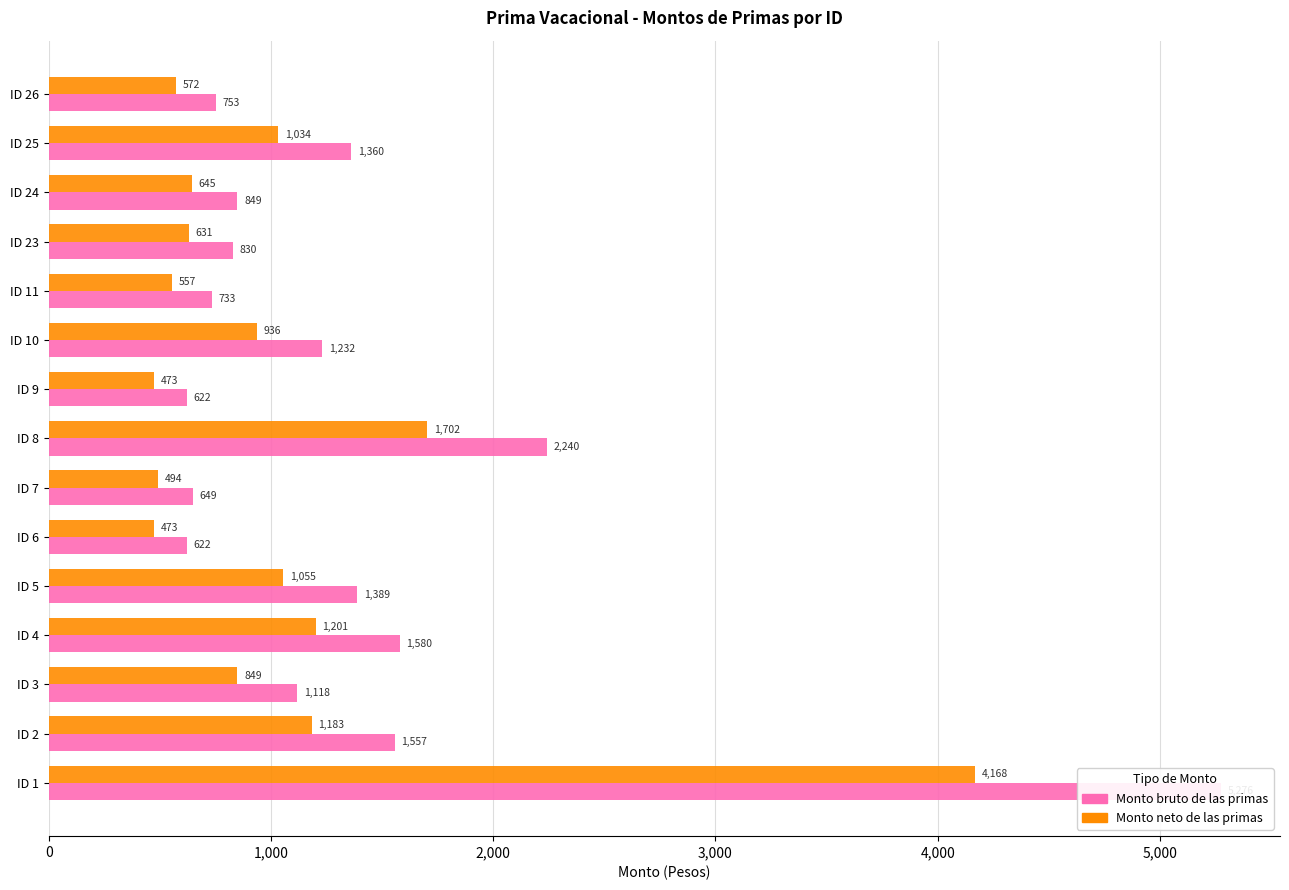

What is the highest value of the Monto bruto de las primas series?

5276.2